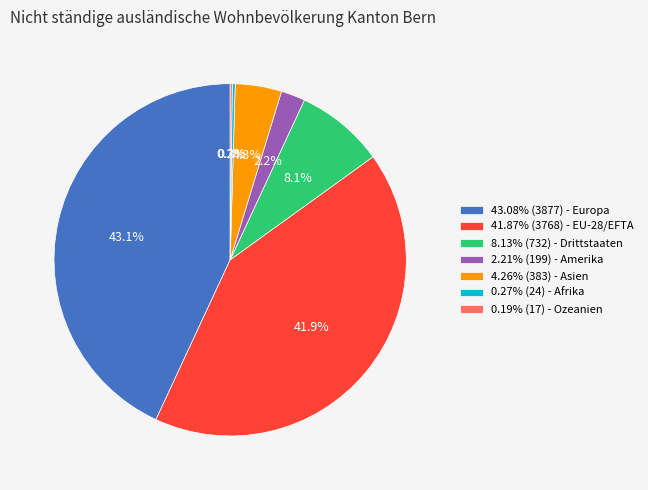

What portion of the pie excludes 2.21% (199) - Amerika?

97.8%